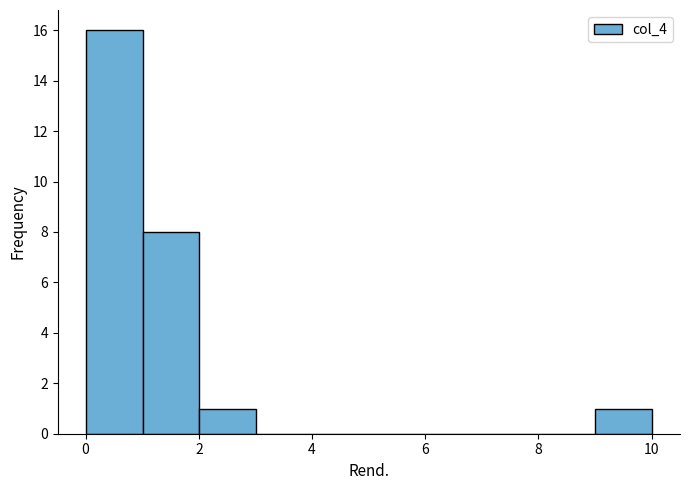

Over which range of the x-axis is the bar tallest?

0 to 1